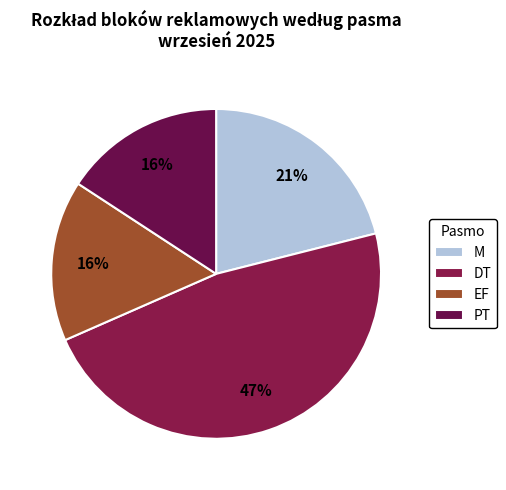

To the nearest percent, what is the combined percentage of EF and M?

37%